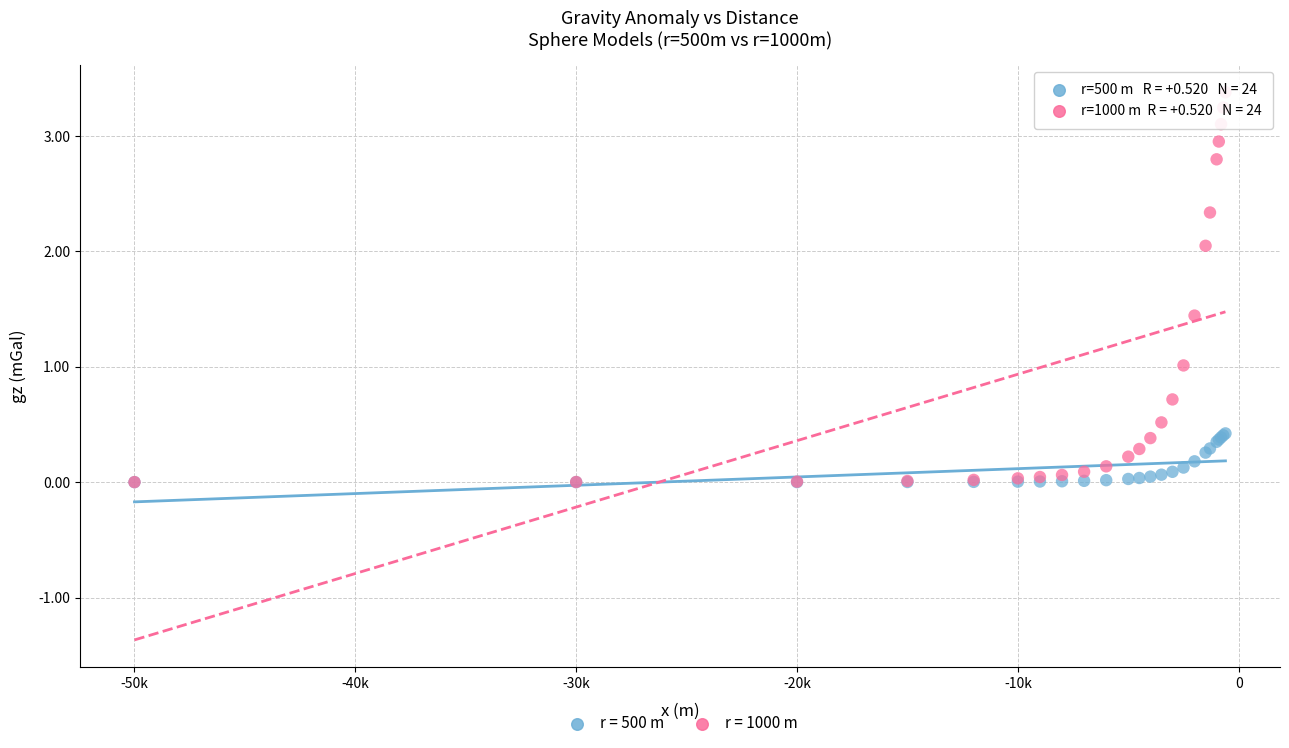

Which series reaches the maximum Y coordinate?

r = 1000 m